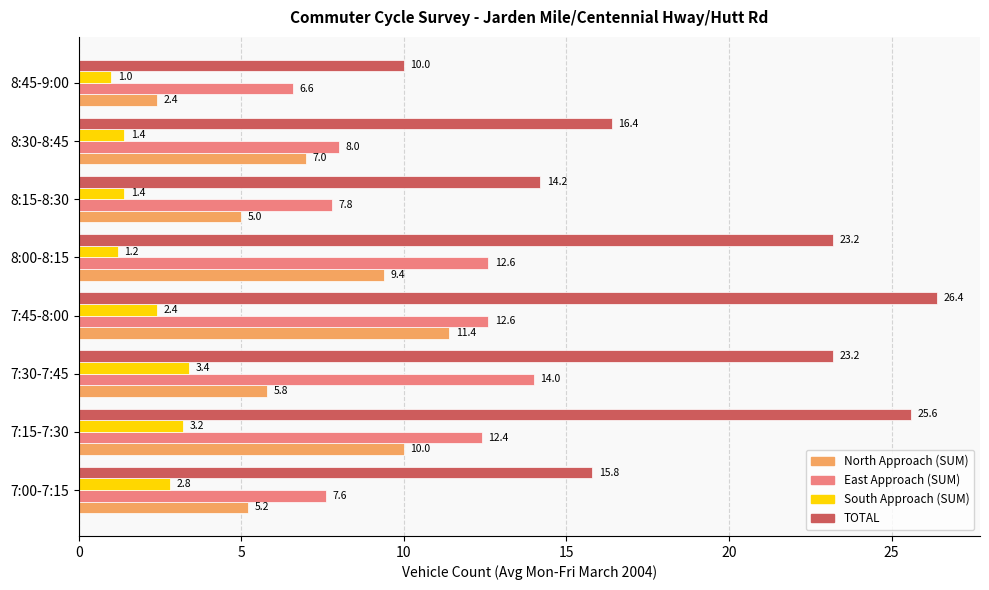

What is the sum of all TOTAL values?

154.8